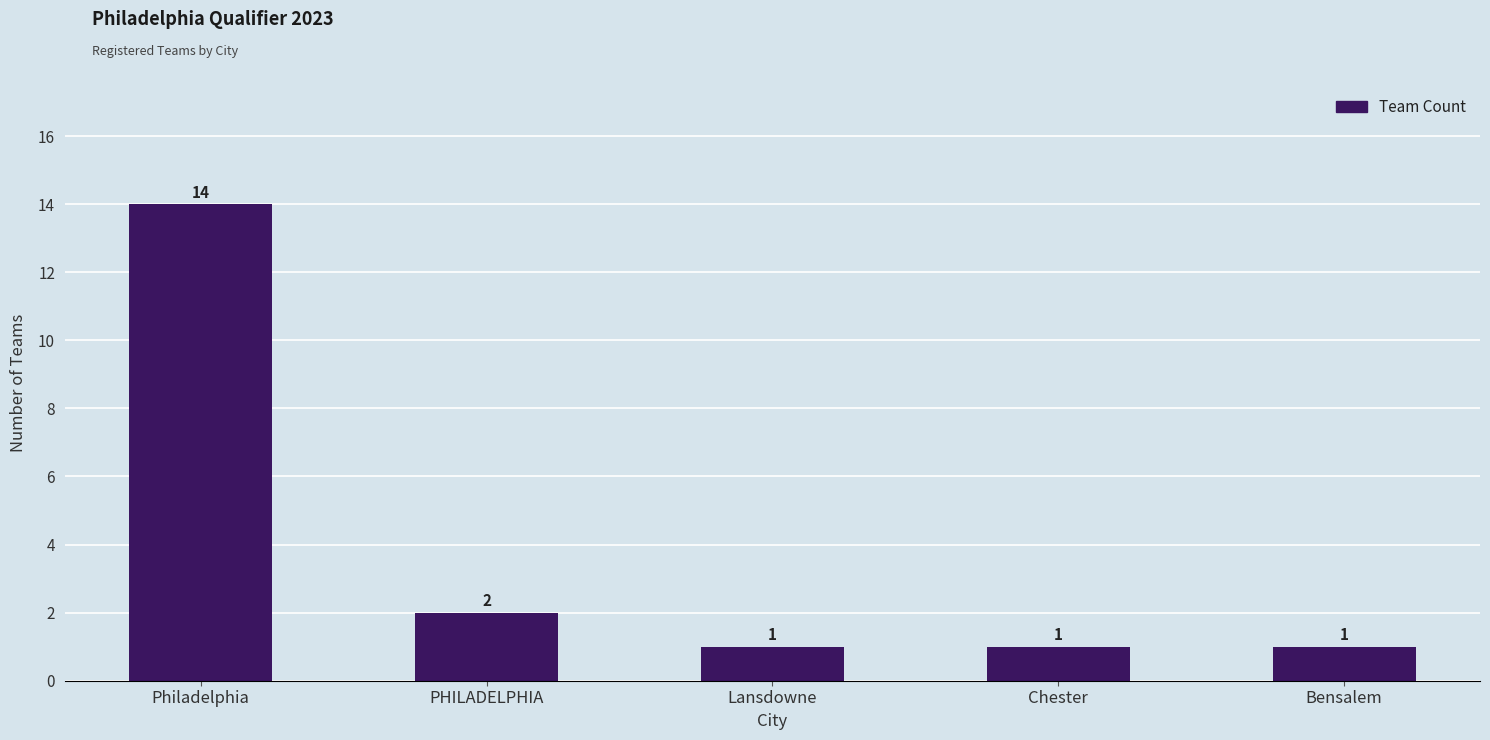

True or false: the data shows 1 at Bensalem.

True